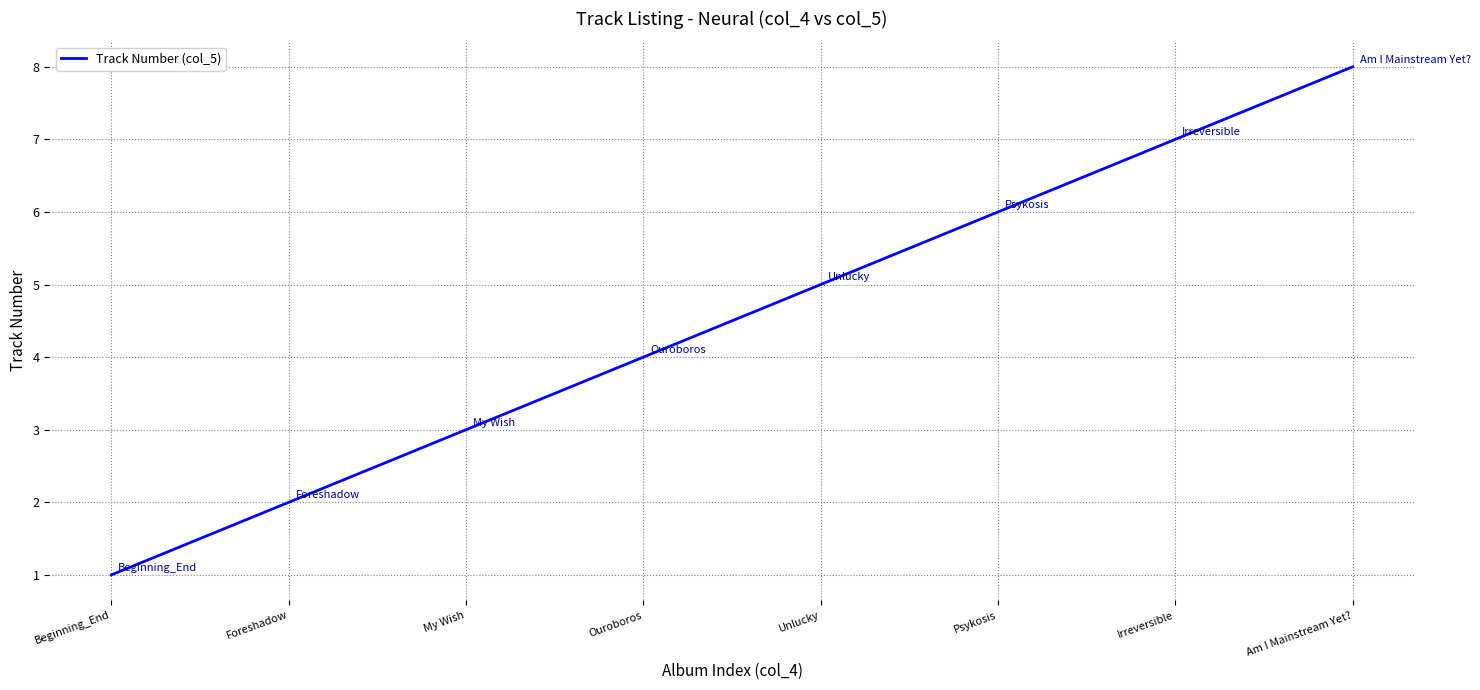

How many values are between 3 and 7?

5